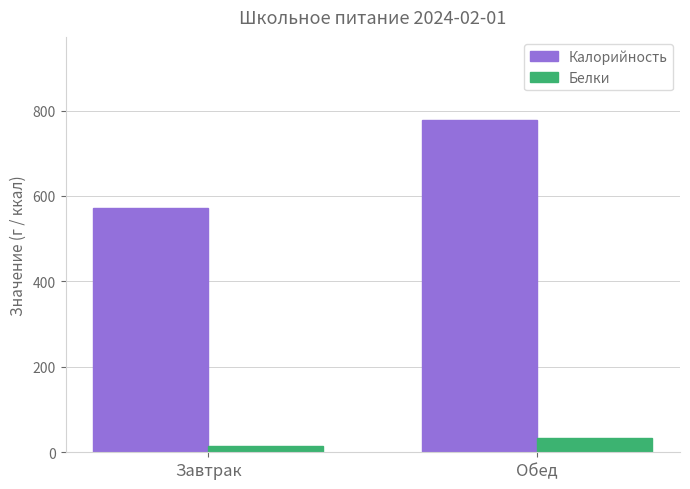

What is the difference between the maximum and minimum values in the Калорийность series?

205